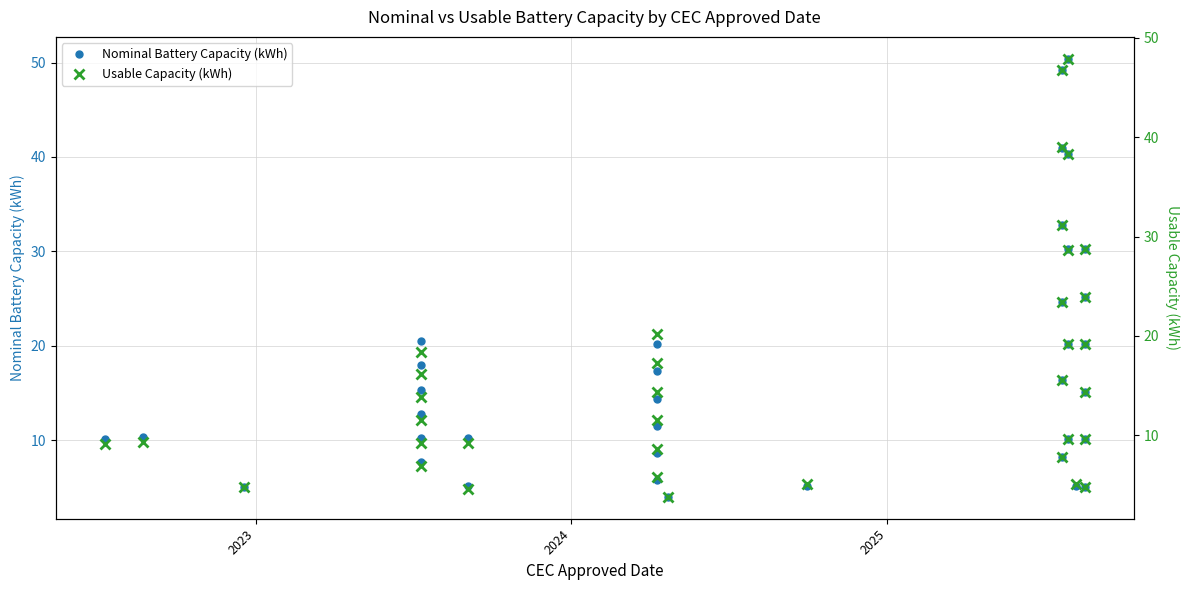

Rank the series by their maximum value, from highest to lowest.

Nominal Battery Capacity (kWh), Usable Capacity (kWh)